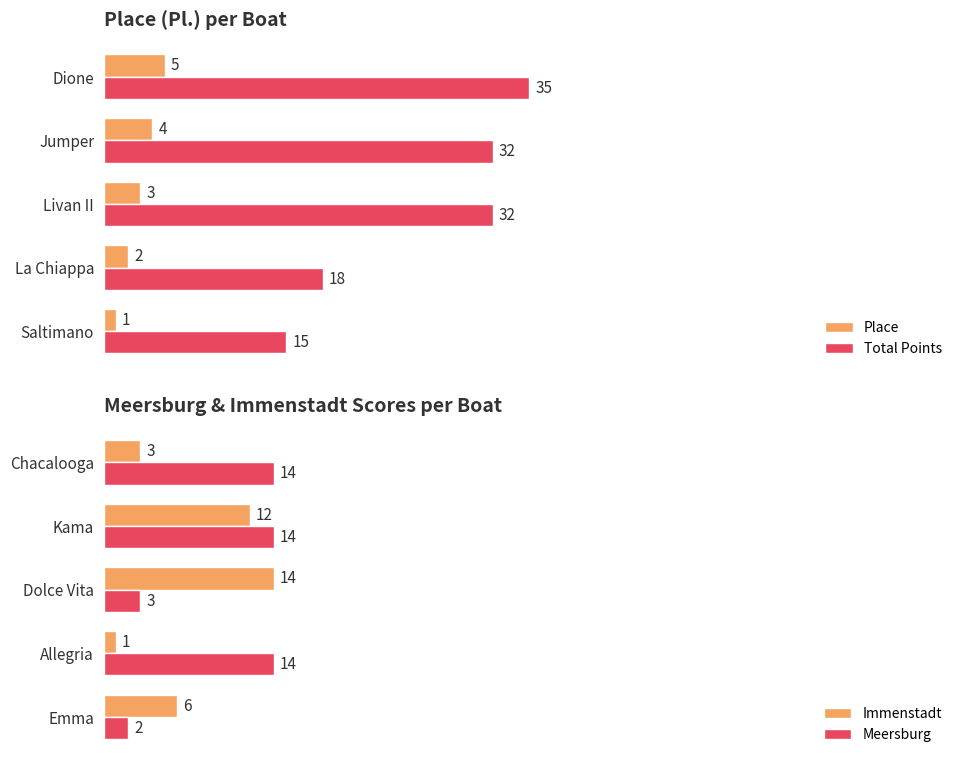

Rank the series by their maximum value, from highest to lowest.

Total Points, Immenstadt, Meersburg, Place